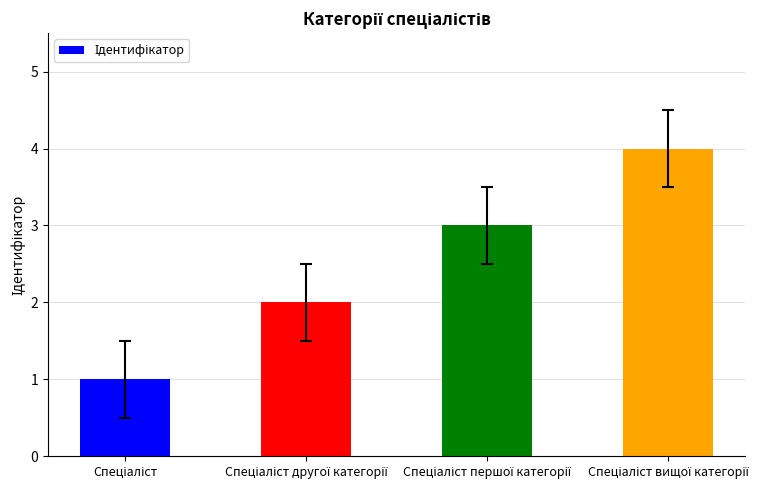

What is the maximum value shown in the chart?

4